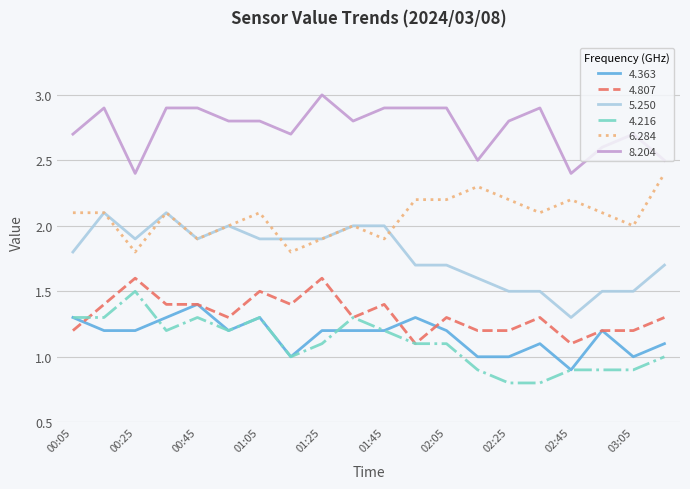

What is the maximum value for 5.250?

2.1